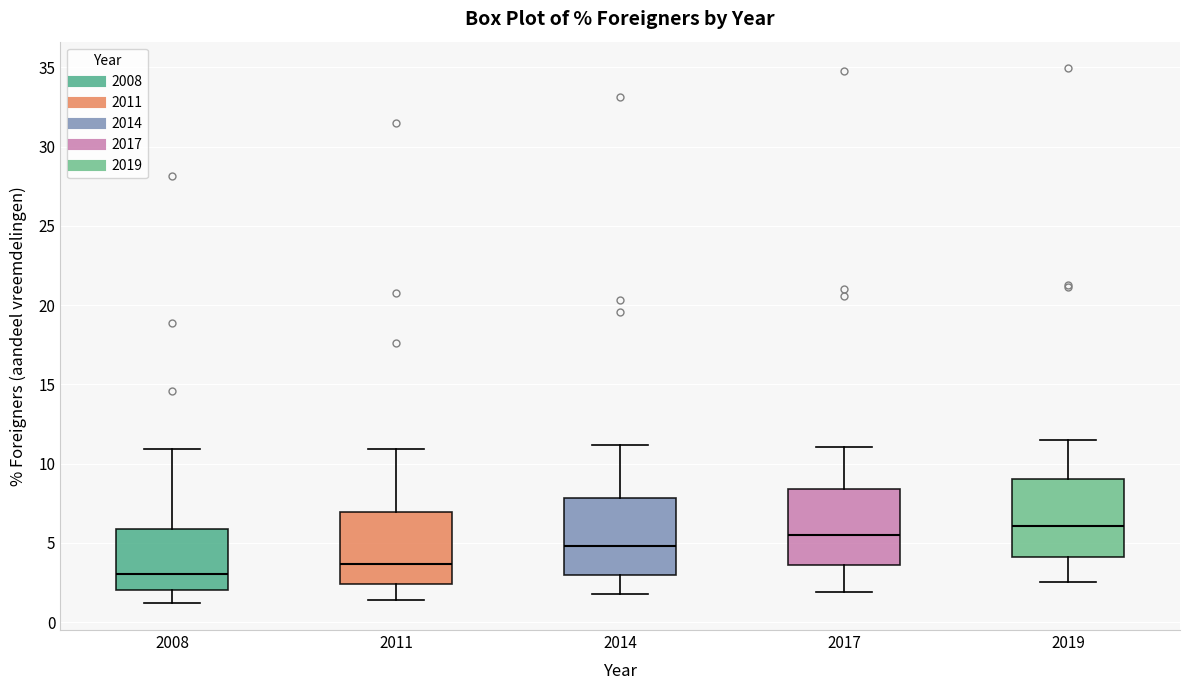

Which box's median line is the highest?

2019